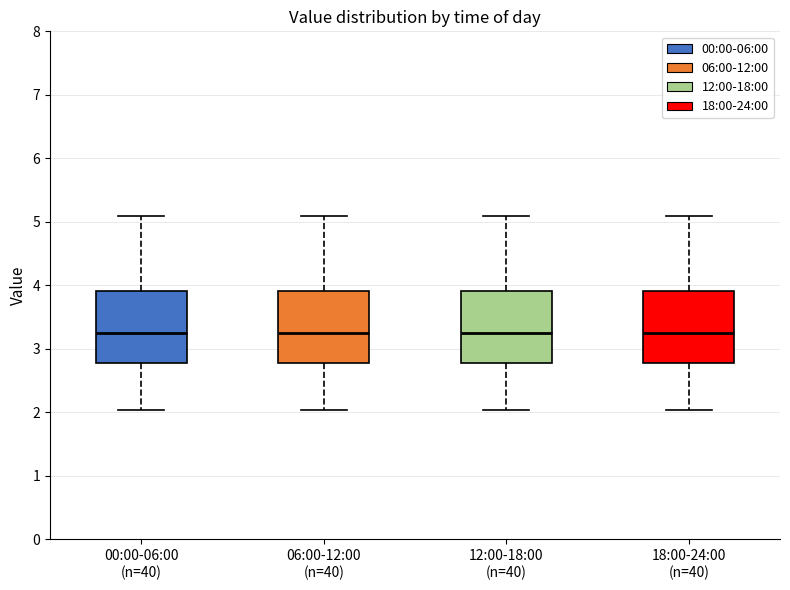

Where does the upper whisker of the box for 12:00-18:00 (n=40) end on the y-axis? The values are not printed on the chart, so give them approximately, as read against the axis.

5.1